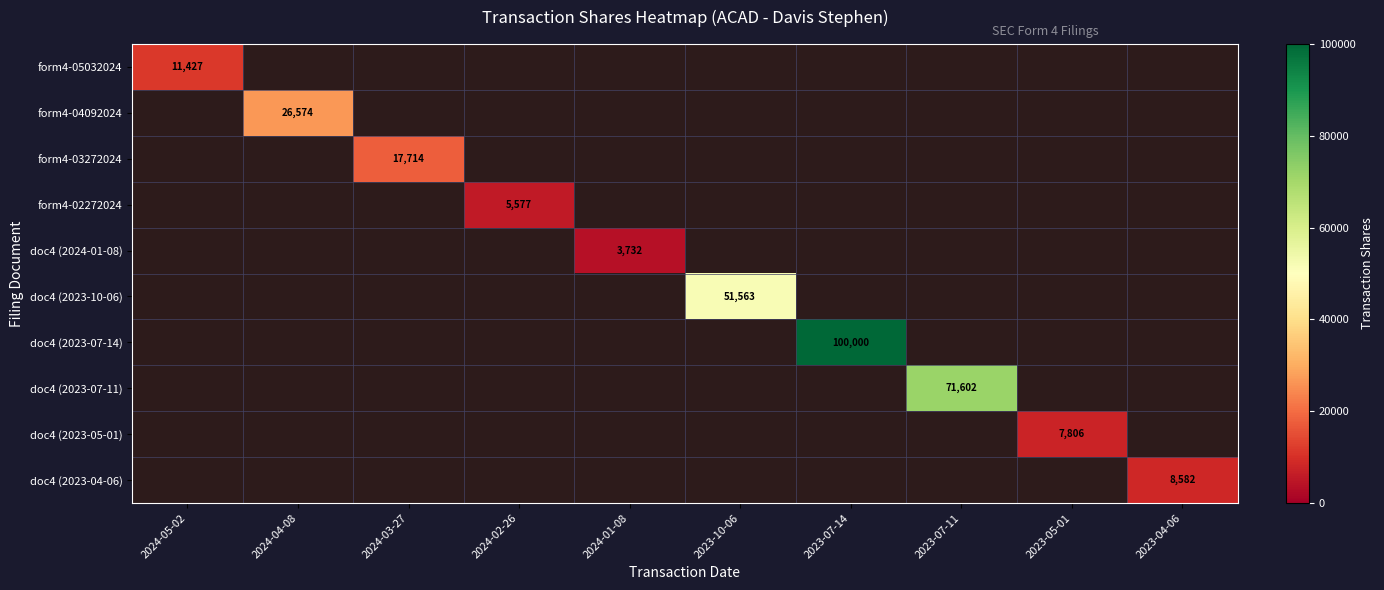

True or false: form4-05032024 has a value of 11427 at 2024-05-02.

True